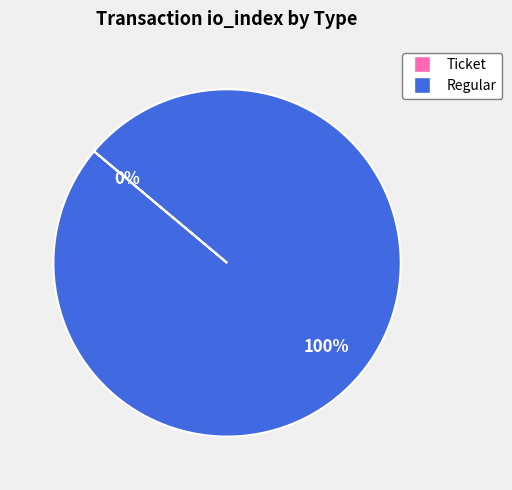

The Regular slice represents 93% of the pie. True or false?

False